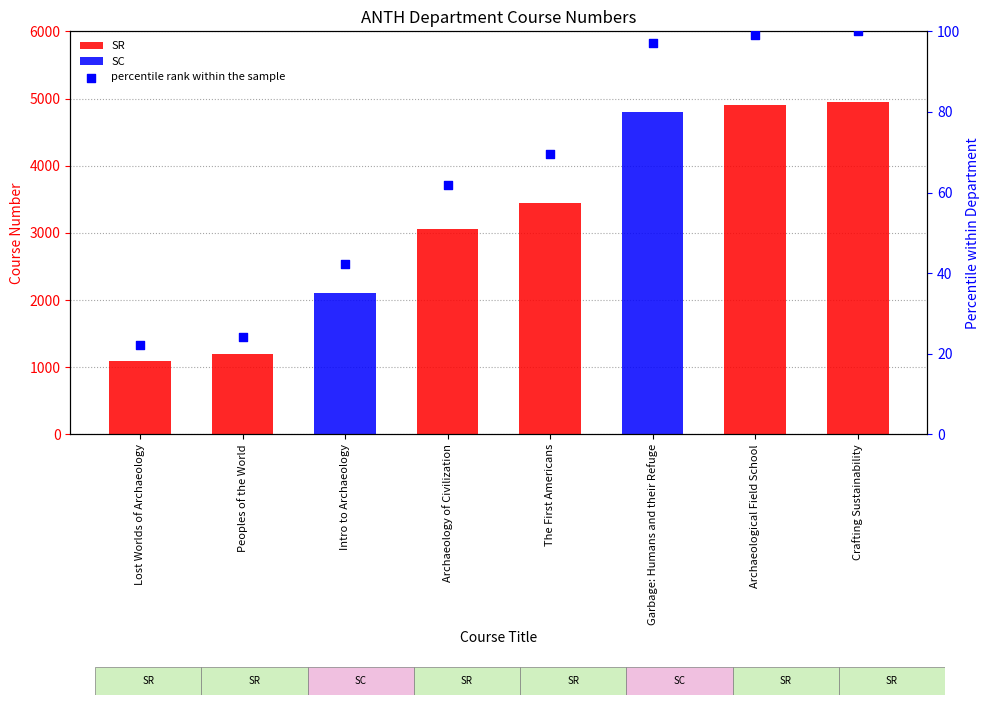

What is the ratio of the value at Archaeological Field School to the value at Archaeology of Civilization?

1.6